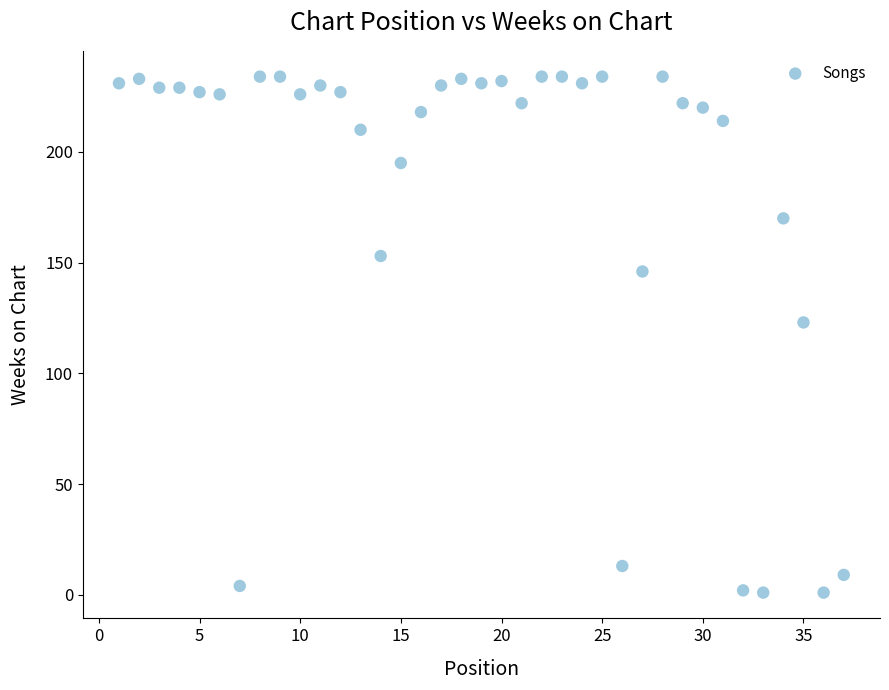

What Y value in the scatter plot is closest to 117?

123